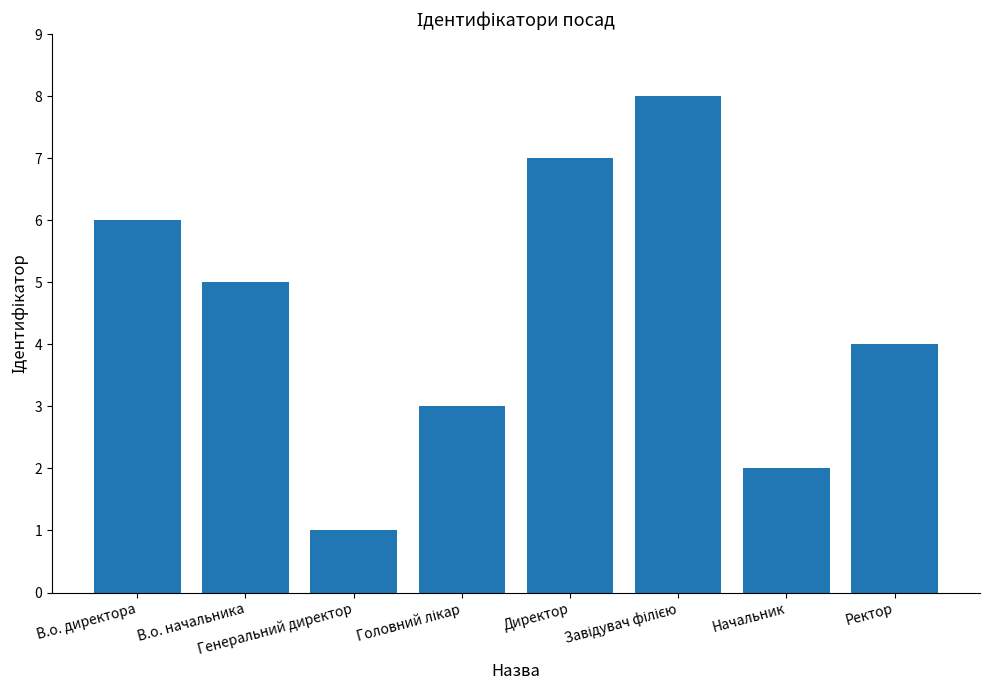

What is the maximum value shown in the chart?

8